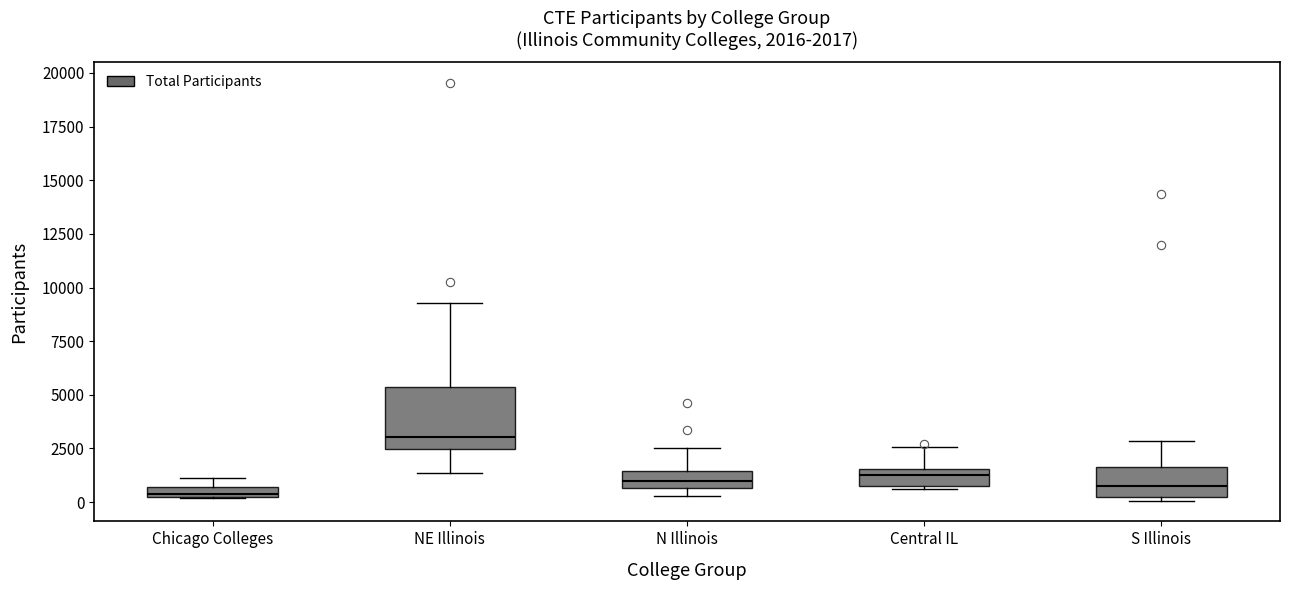

Which box has the highest median line?

NE Illinois